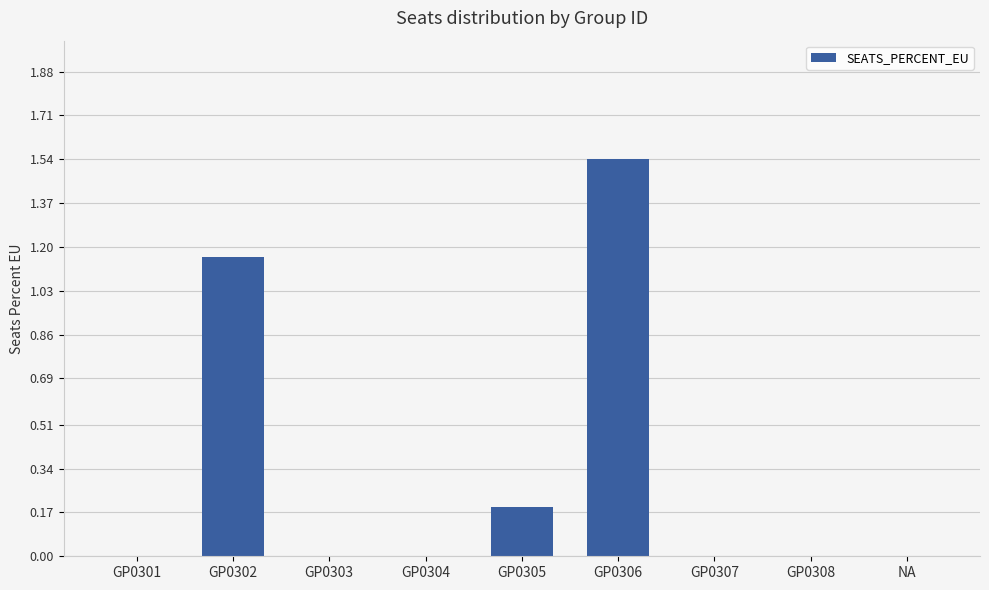

Which label corresponds to the largest value in the chart?

GP0306